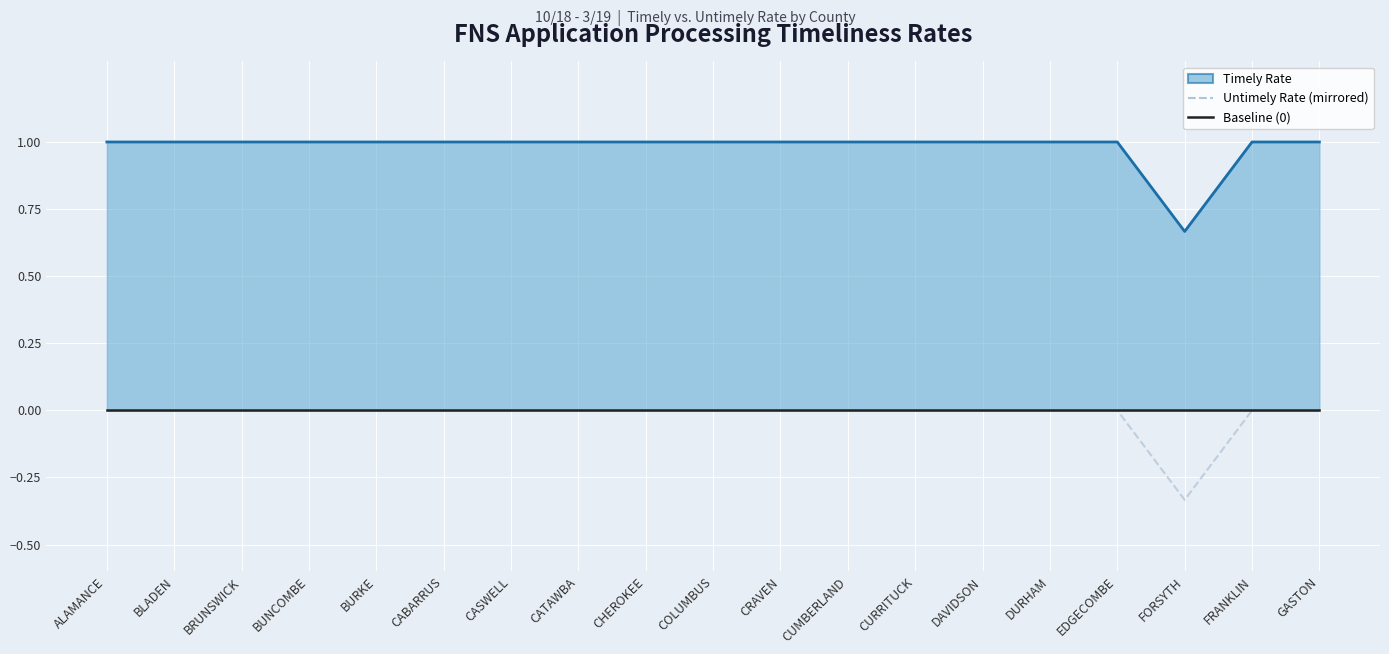

The value of Untimely Rate (mirrored) at BURKE is -0.1. True or false?

False